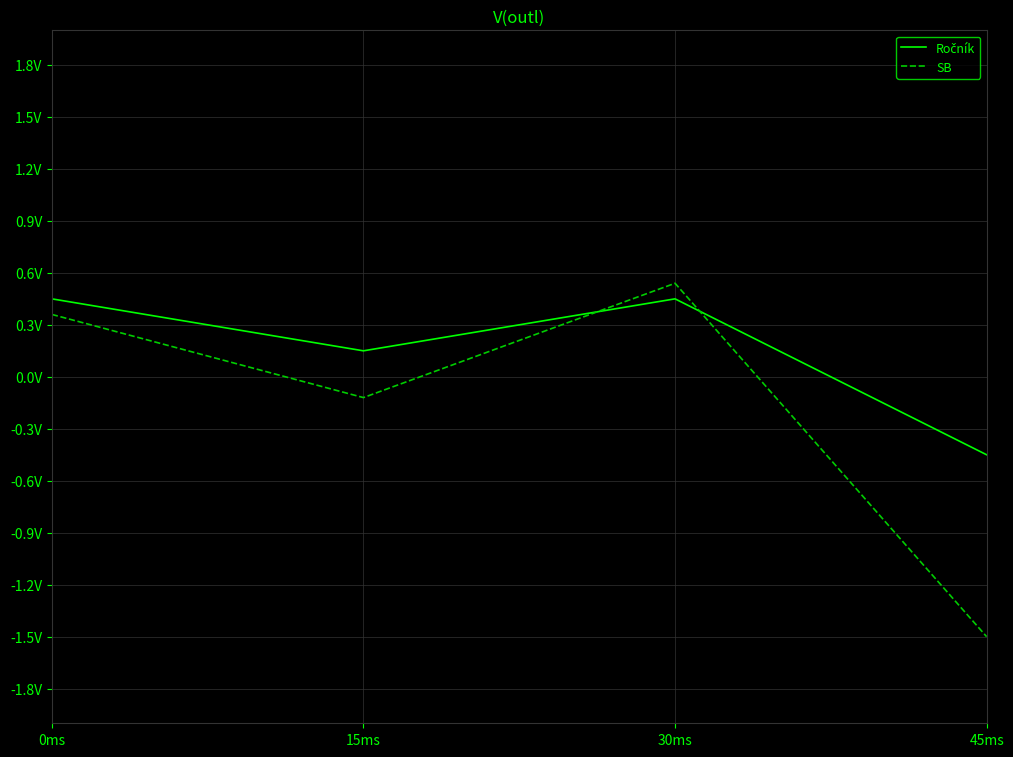

How many times do SB and Ročník cross each other?

2